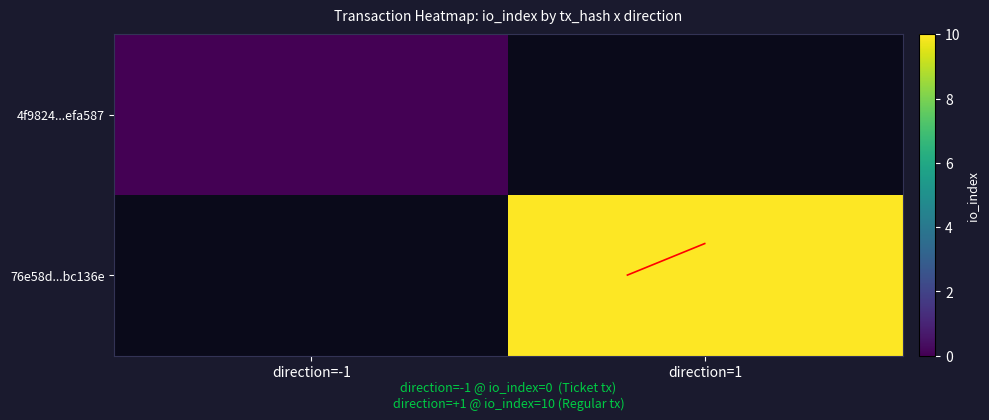

How many data points does each series have?

2